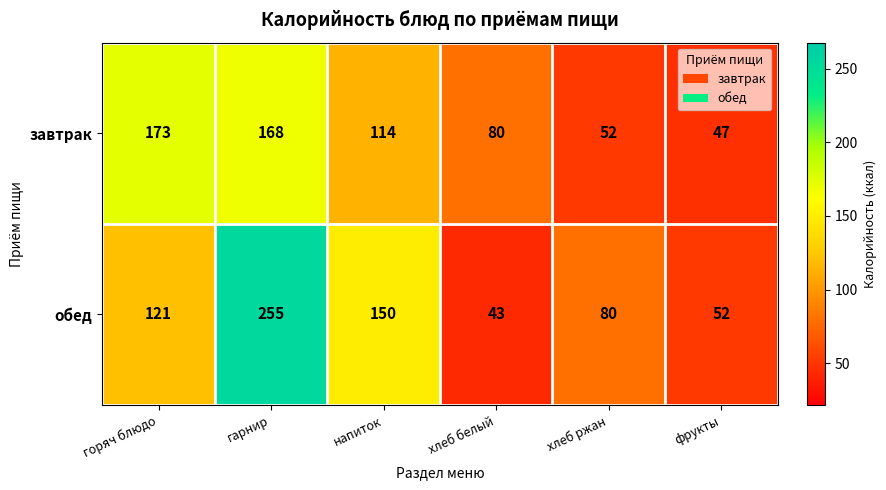

At фрукты, list the series in order from largest to smallest.

обед, завтрак